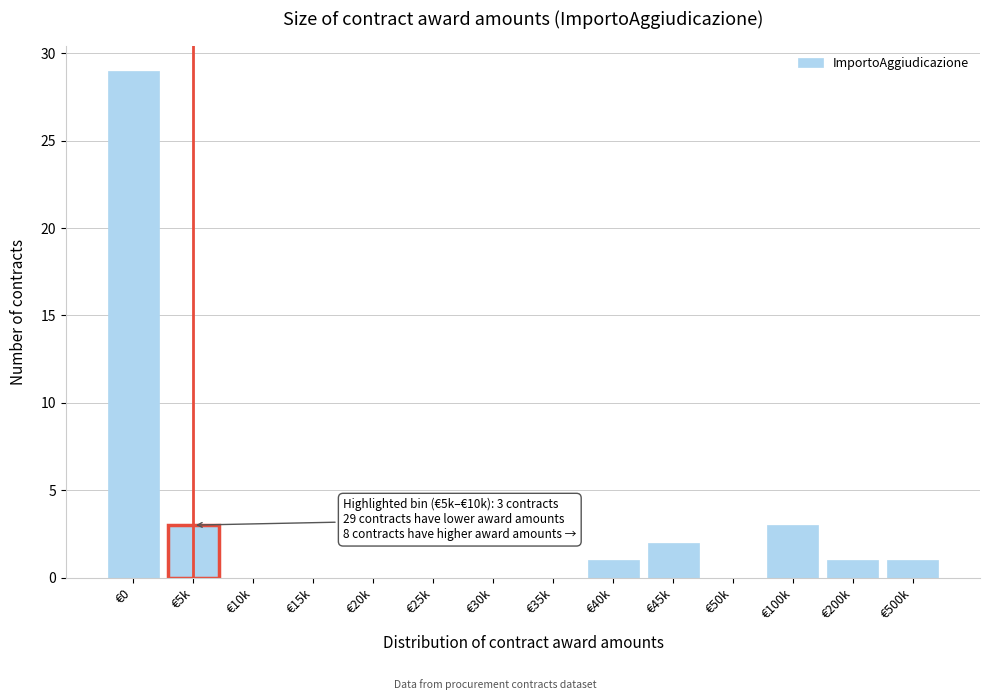

Reading left to right, transcribe all the data shown in this chart.

€0=29	€5k=3	€10k=0	€15k=0	€20k=0	€25k=0	€30k=0	€35k=0	€40k=1	€45k=2	€50k=0	€100k=3	€200k=1	€500k=1